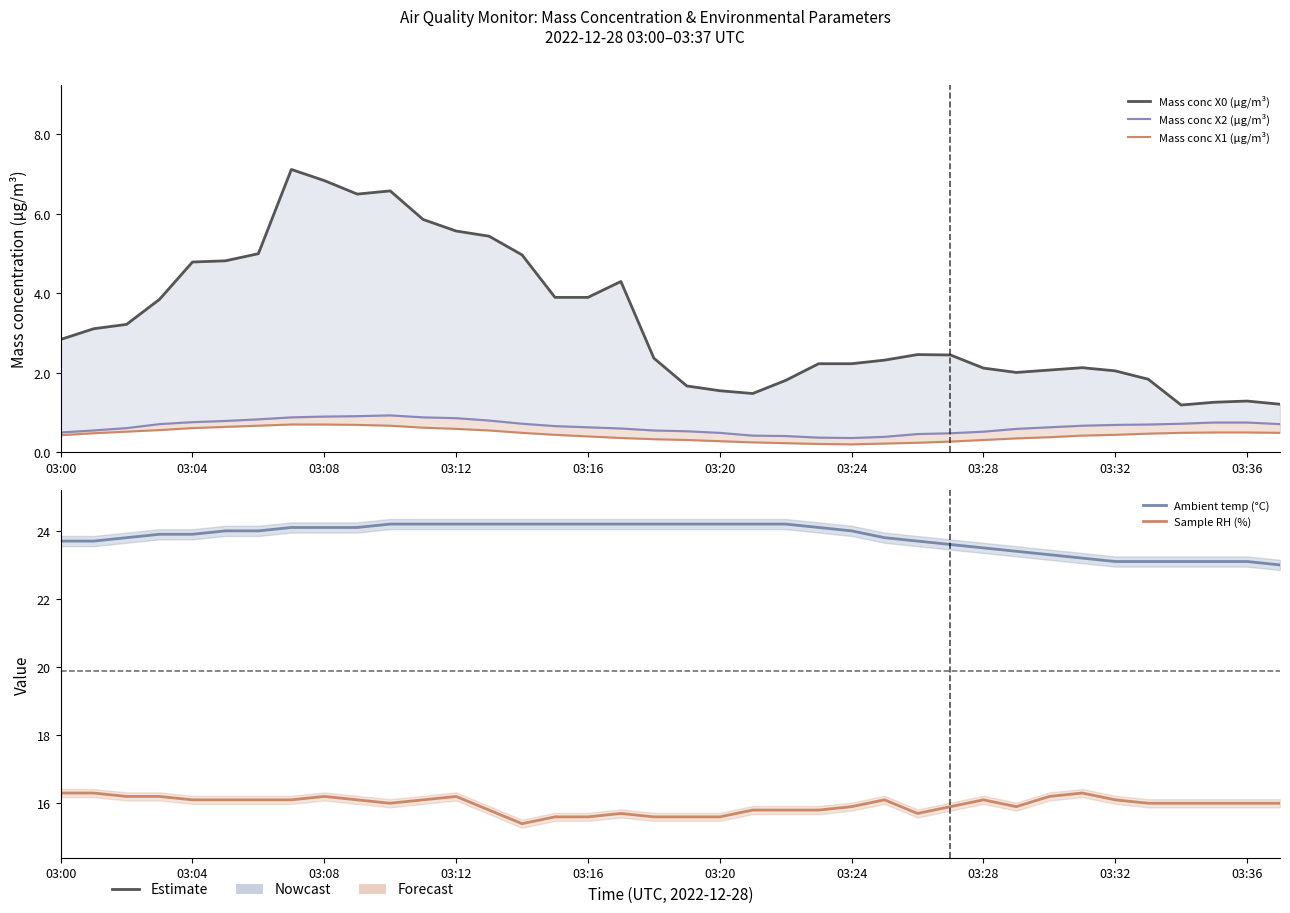

What are all the series names shown in the legend?

Mass conc X0 (μg/m³), Mass conc X2 (μg/m³), Mass conc X1 (μg/m³), Ambient temp (°C), Sample RH (%)